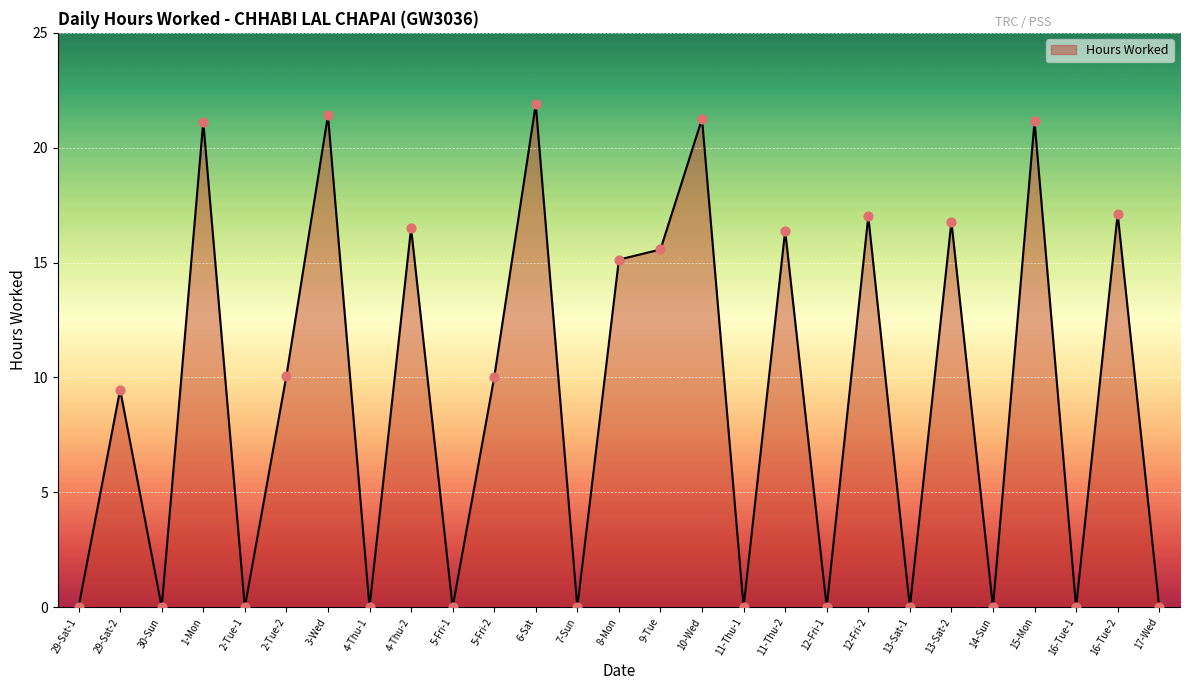

What is the change in value from 29-Sat-2 to 5-Fri-2?

+0.5